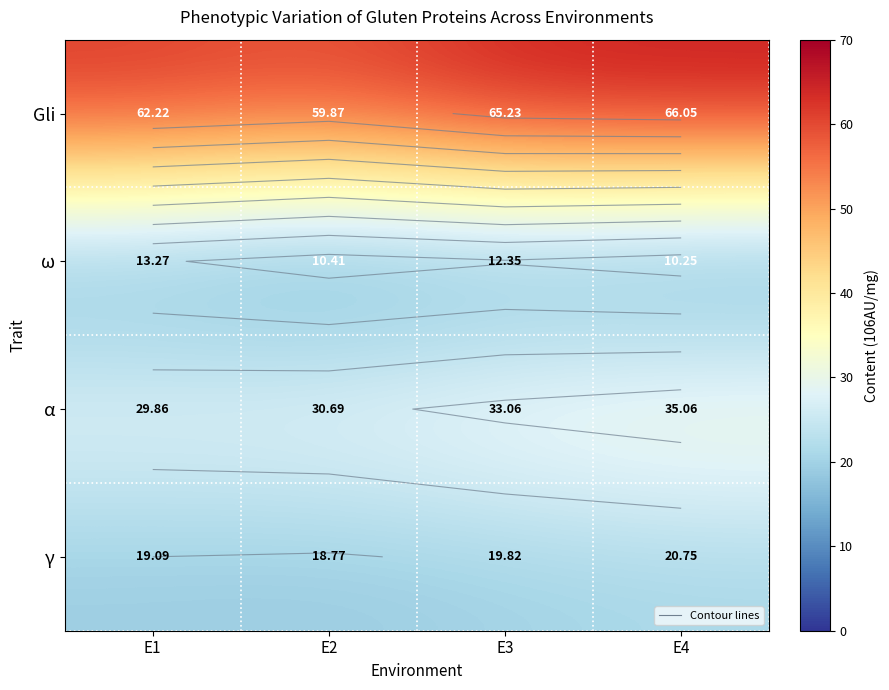

The ω series shows 12.3 at E3. True or false?

True